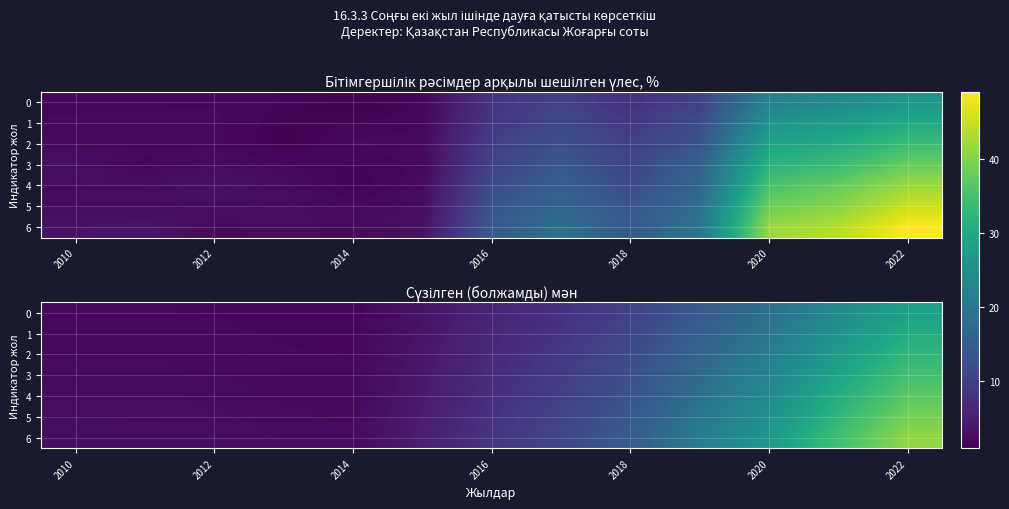

How many values in the row_5 series are below 7?

6